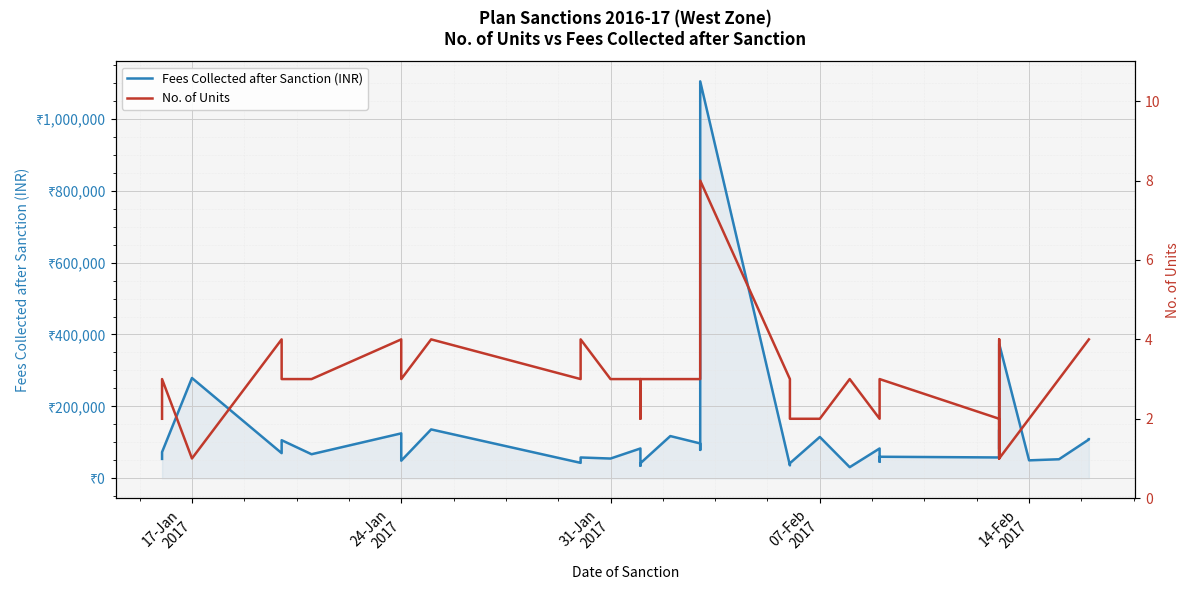

How many No. of Units values are between 2 and 4?

31